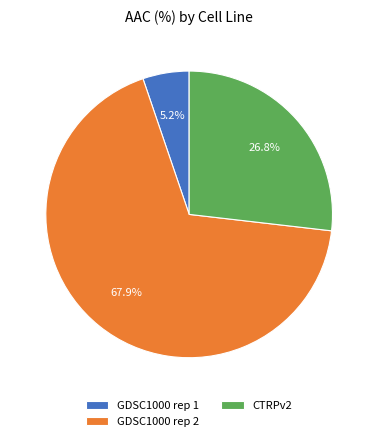

Combined, do GDSC1000 rep 2 and CTRPv2 account for over 50%?

Yes